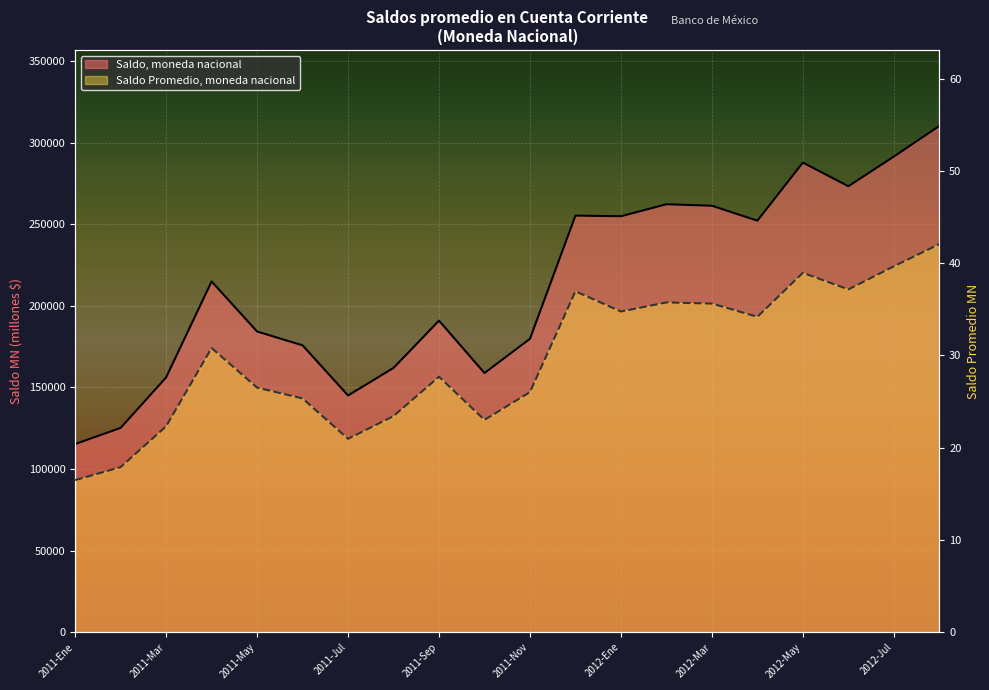

Reading left to right, transcribe all the data shown in this chart.

Saldo, moneda nacional: 2011-Ene=115305.5	2011-Feb=125195.6	2011-Mar=156139.1	2011-Abr=214932.0	2011-May=184272.1	2011-Jun=175804.6	2011-Jul=145062.7	2011-Ago=161970.5	2011-Sep=190930.8	2011-Oct=158820.5	2011-Nov=179834.7	2011-Dic=255315.1	2012-Ene=254914.7	2012-Feb=262267.3	2012-Mar=261363.1	2012-Abr=252199.1	2012-May=287813.8	2012-Jun=273308.7	2012-Jul=291496.9	2012-Ago=310259.2
Saldo Promedio, moneda nacional: 2011-Ene=16.5	2011-Feb=17.9	2011-Mar=22.3	2011-Abr=30.8	2011-May=26.5	2011-Jun=25.3	2011-Jul=21.0	2011-Ago=23.4	2011-Sep=27.7	2011-Oct=23.0	2011-Nov=26.0	2011-Dic=37.0	2012-Ene=34.8	2012-Feb=35.8	2012-Mar=35.6	2012-Abr=34.2	2012-May=39.0	2012-Jun=37.2	2012-Jul=39.7	2012-Ago=42.1